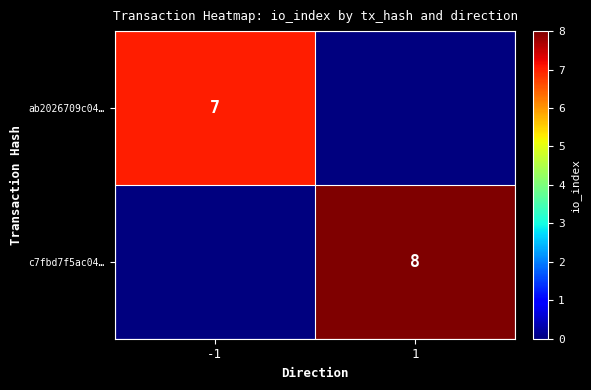

True or false: c7fbd7f5ac04… has a value of 2 at 1.

False